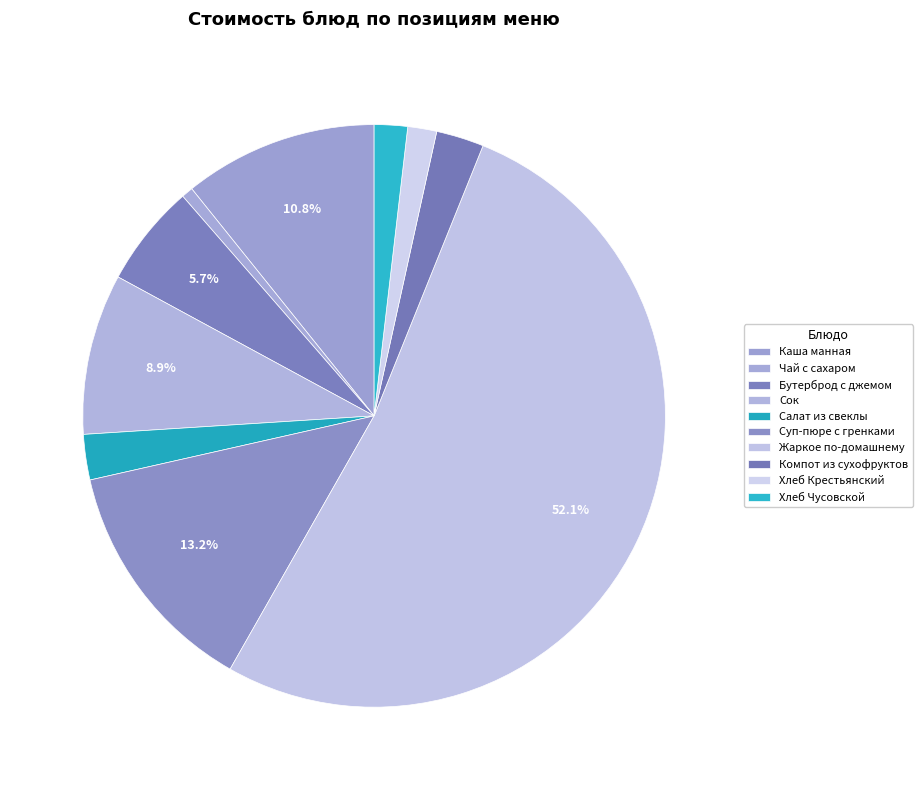

The Сок slice represents 9% of the pie. True or false?

True